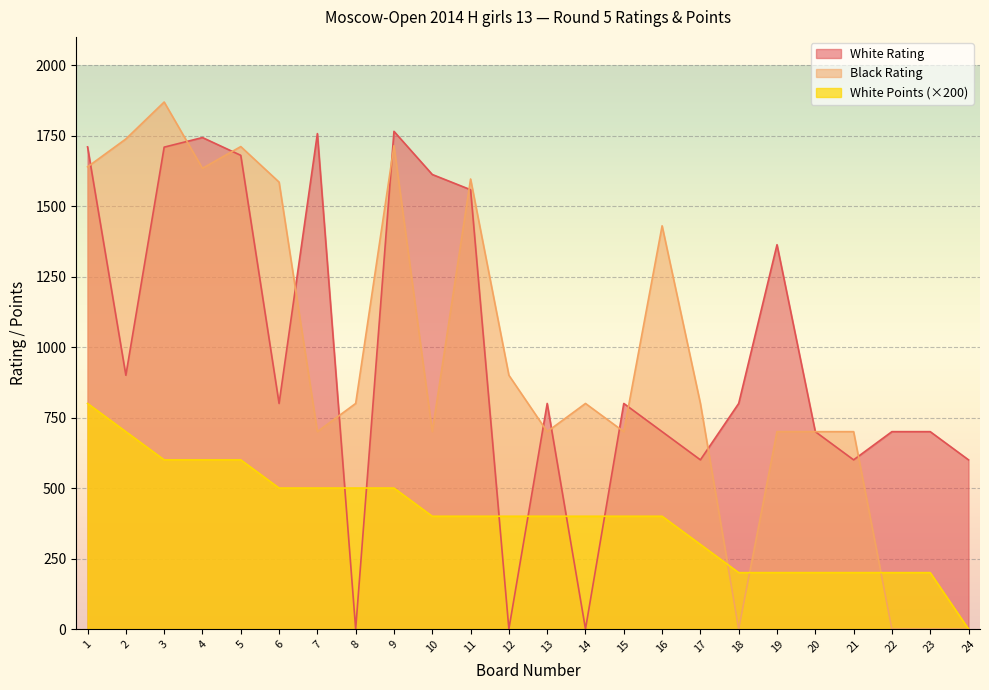

What is the difference between the highest and lowest values at 1?

910